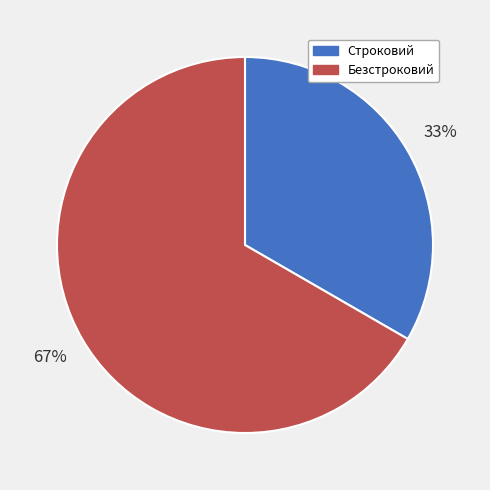

To the nearest percent, what is the combined percentage of Строковий and Безстроковий?

100%